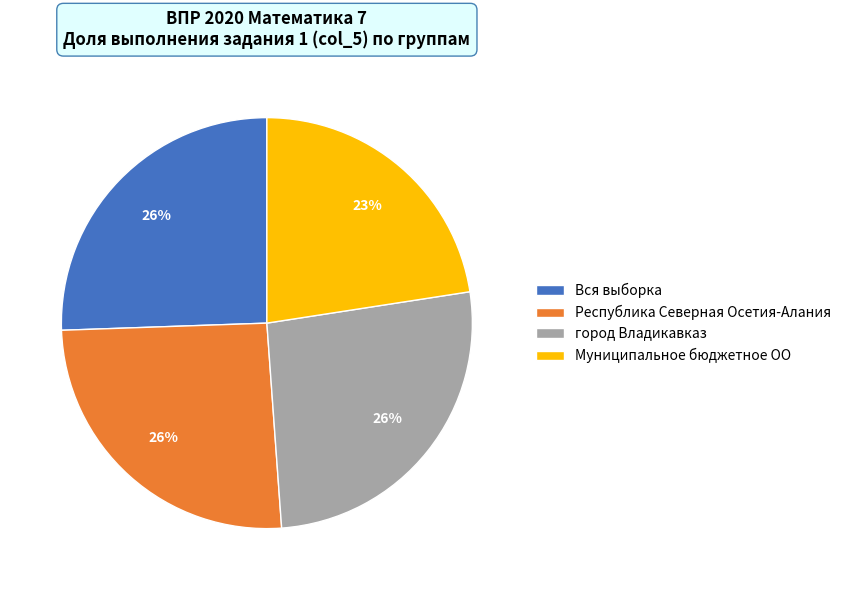

To the nearest percent, what is the average slice percentage?

25%